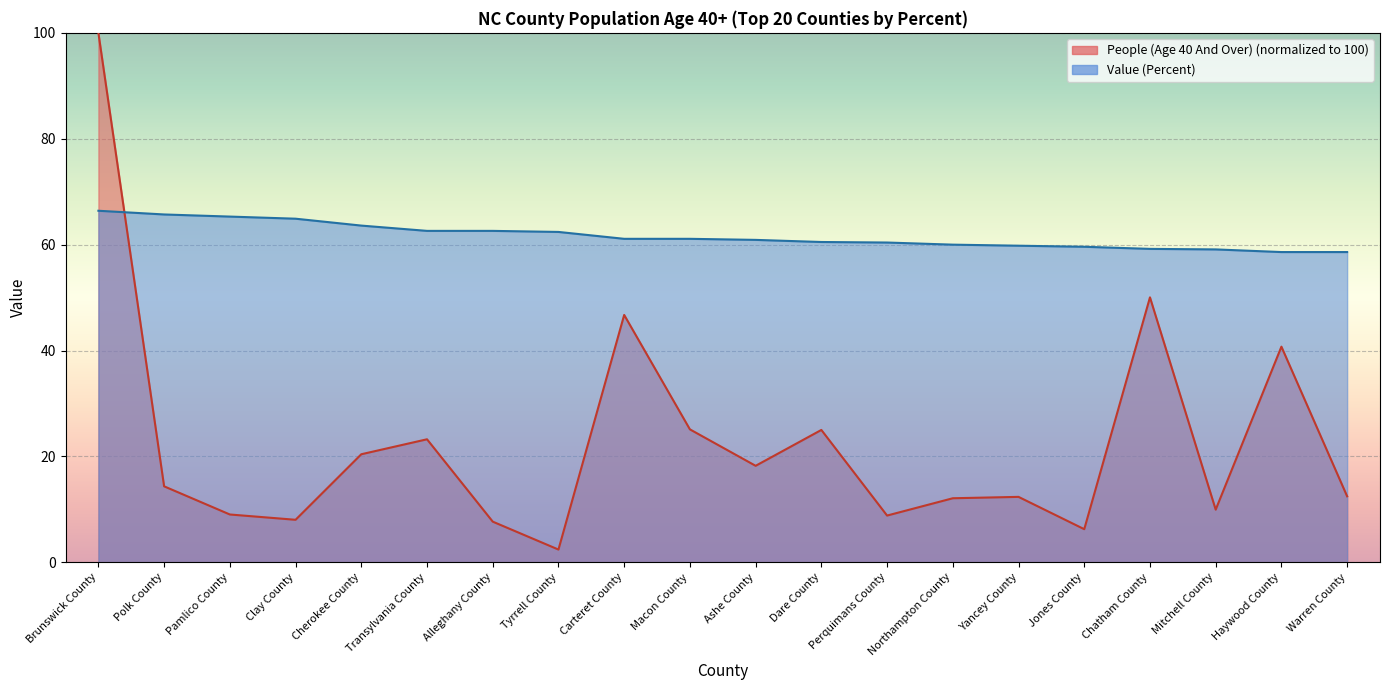

How many values in the People (Age 40 And Over) series exceed 14?

10